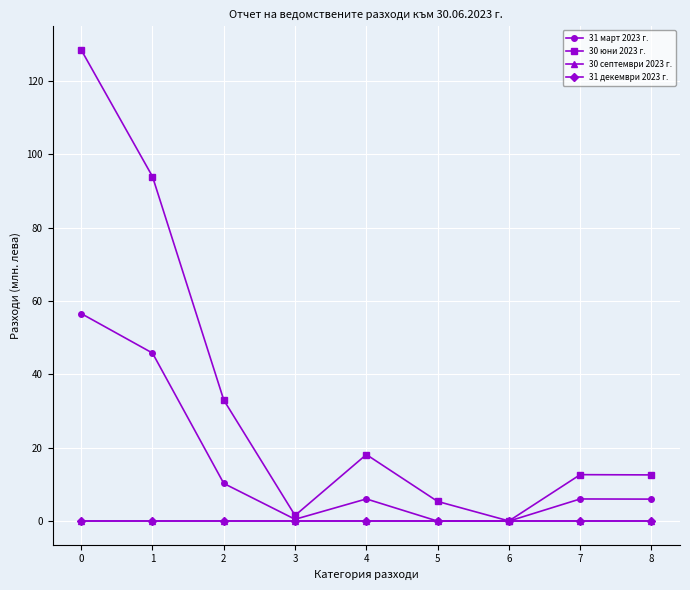

Which series changed the most between 1 and 4?

30 юни 2023 г.